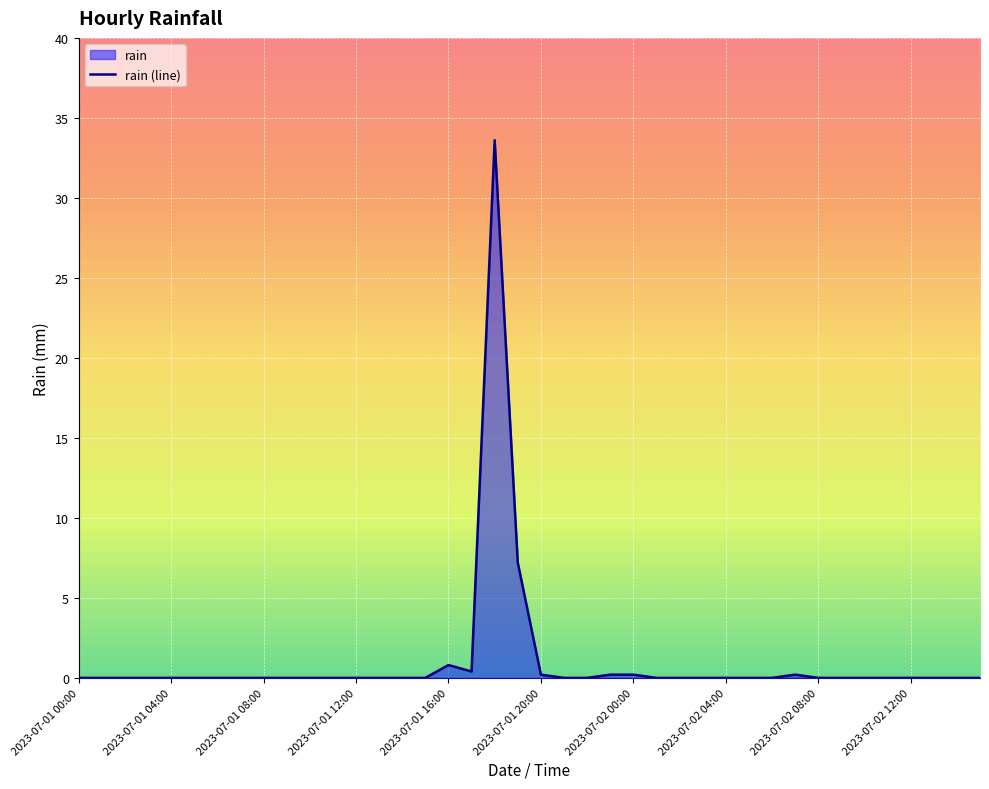

What is the difference between the maximum and minimum values?

33.6